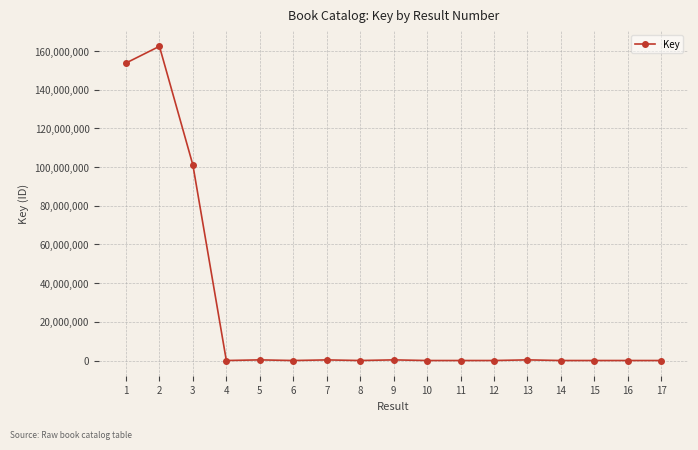

At which category does the data reach its first local peak?

2